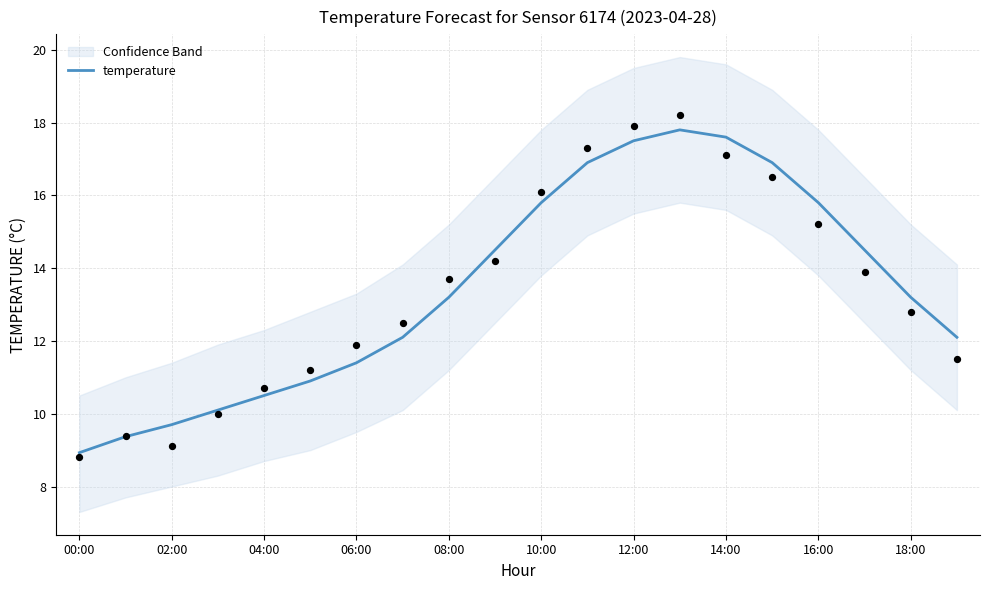

True or false: temperature has a value of 13.2 at 18:00.

True